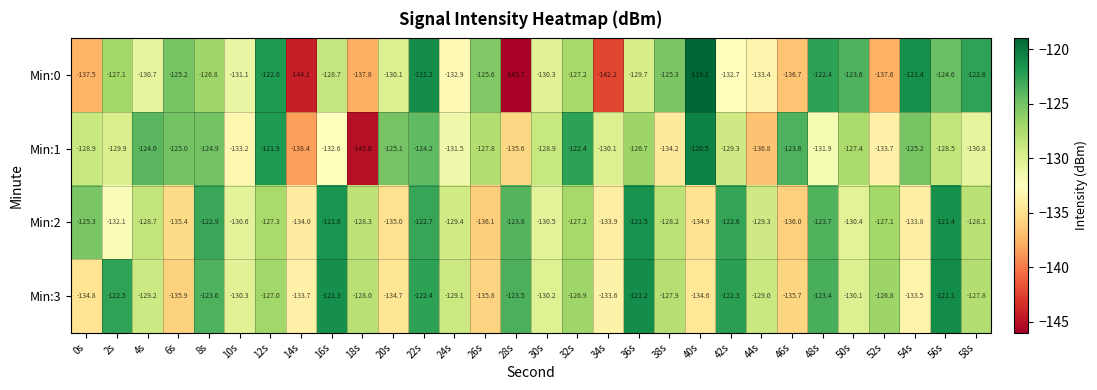

At which category does the chart reach its peak across all series?

40s